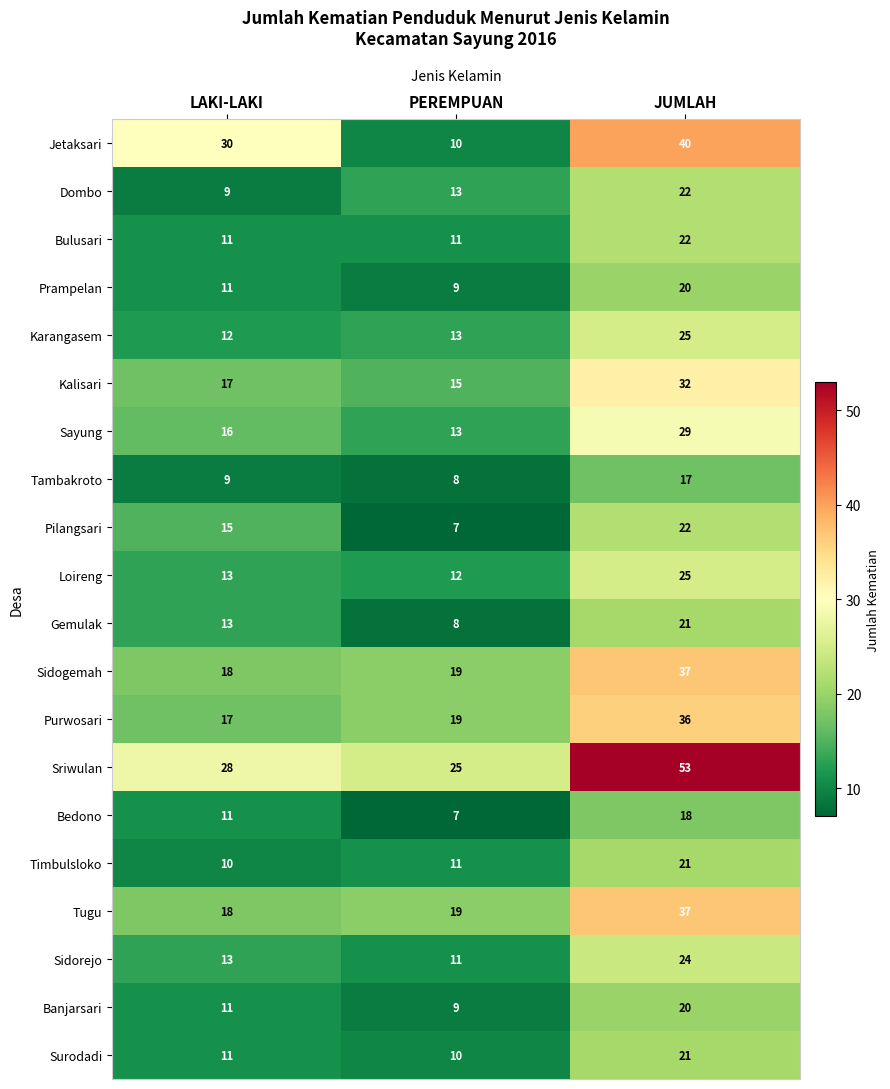

Which series has the largest range (max minus min)?

Jetaksari